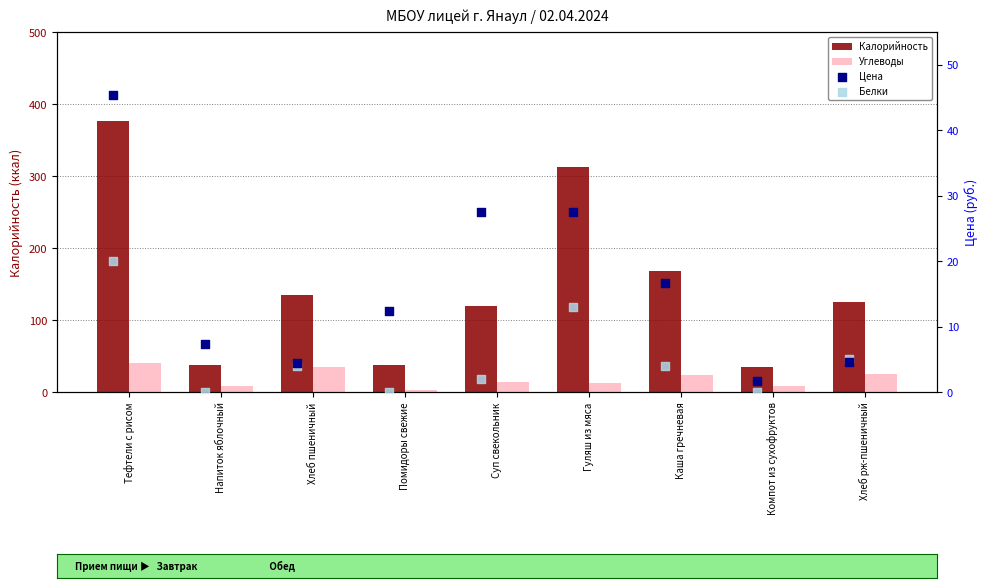

What are all the series names shown in the legend?

Калорийность, Углеводы, Цена, Белки